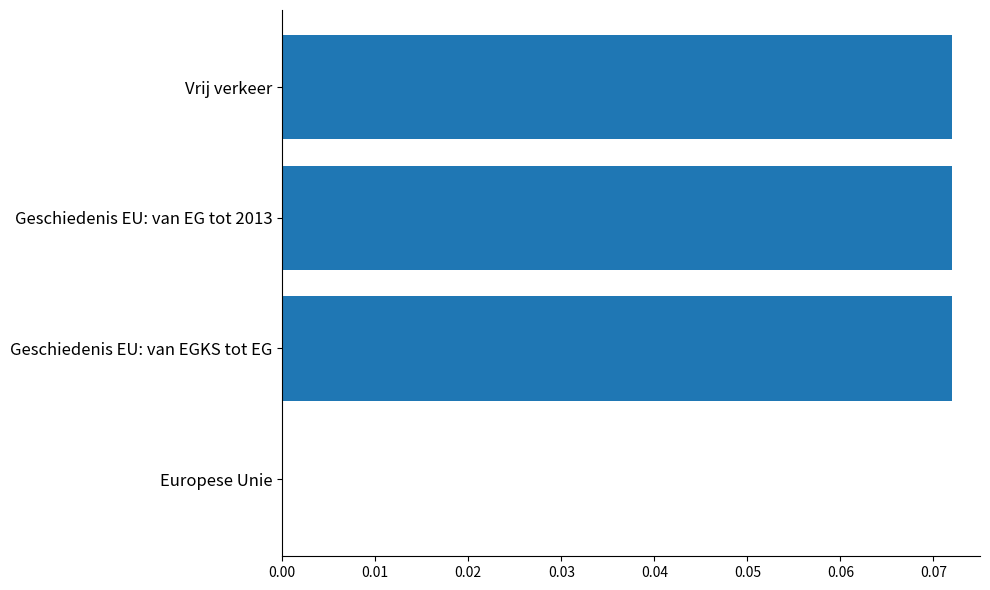

What is the change in value from Europese Unie to Vrij verkeer?

+0.1